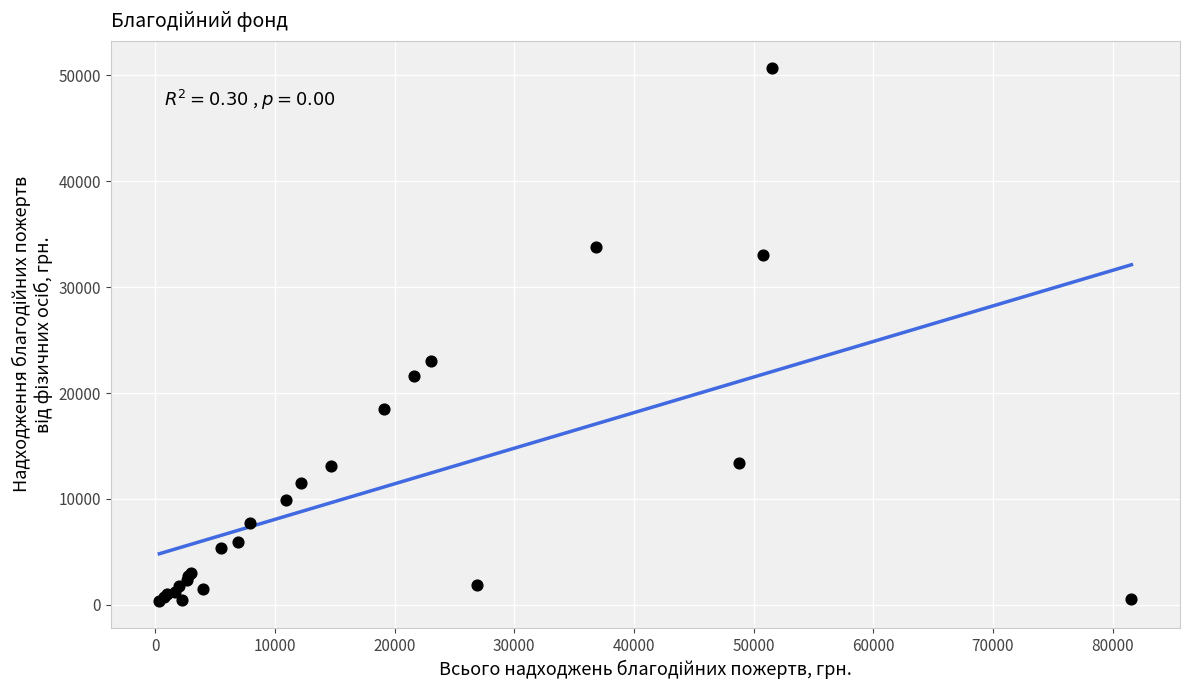

What Y value in the scatter plot is closest to 25544?

23048.0